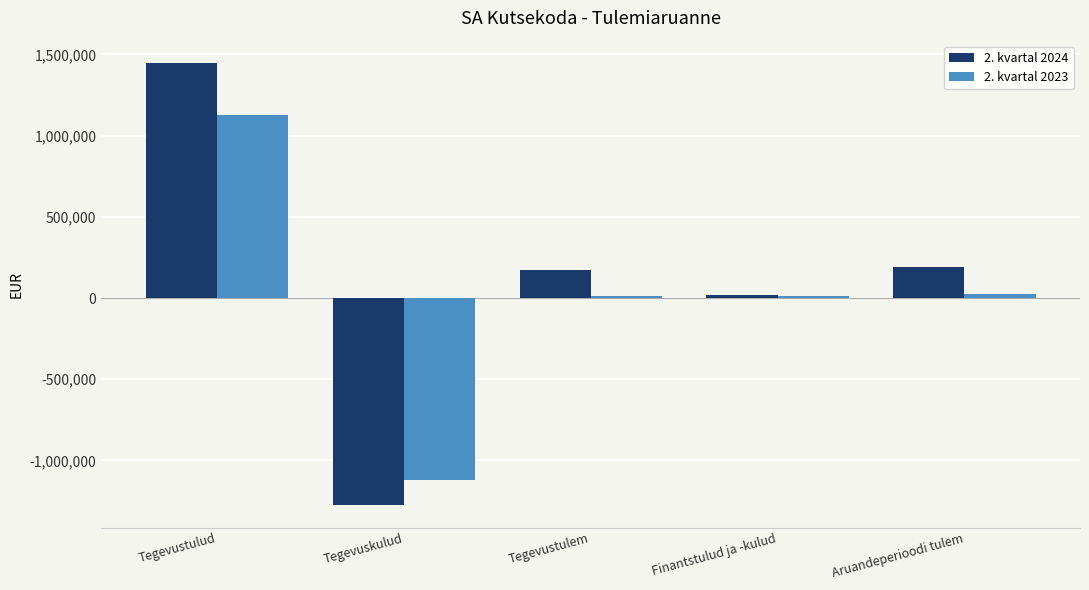

Is the value of 2. kvartal 2023 at Finantstulud ja -kulud greater than the value of 2. kvartal 2024 at Tegevustulud?

No